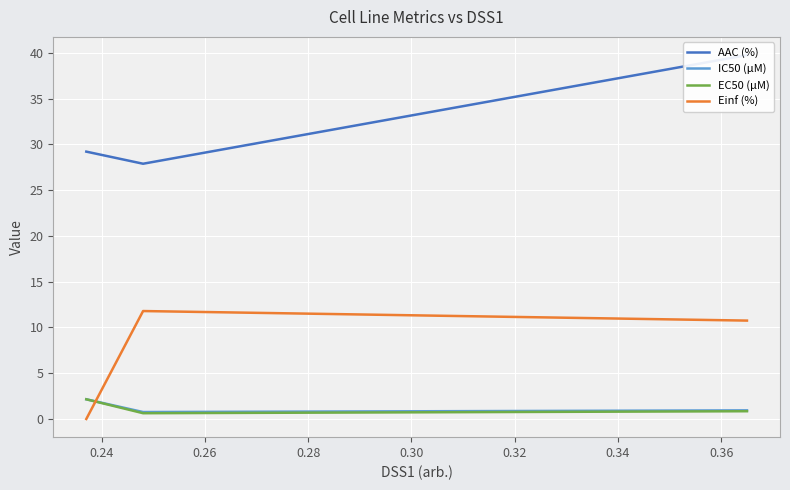

What are all the series names shown in the legend?

AAC (%), IC50 (µM), EC50 (µM), Einf (%)